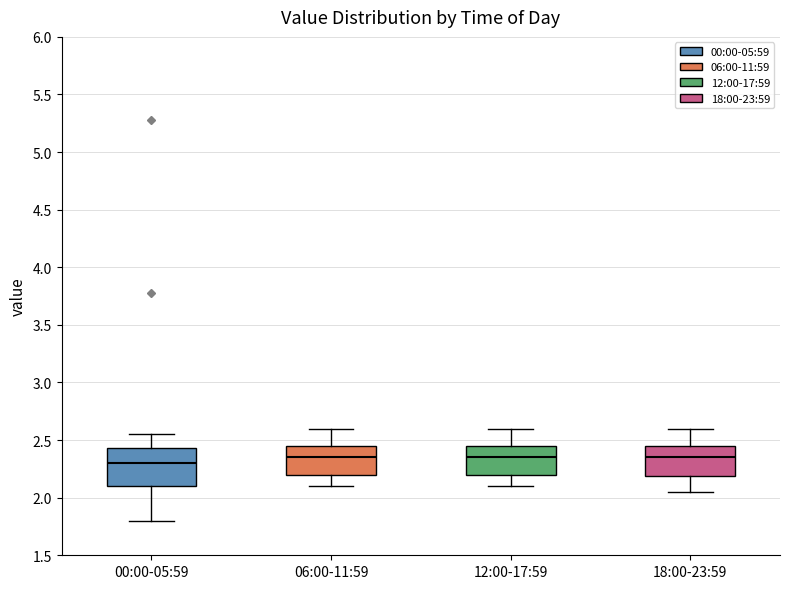

Which box is the tallest, from its lower edge to its upper edge?

00:00-05:59